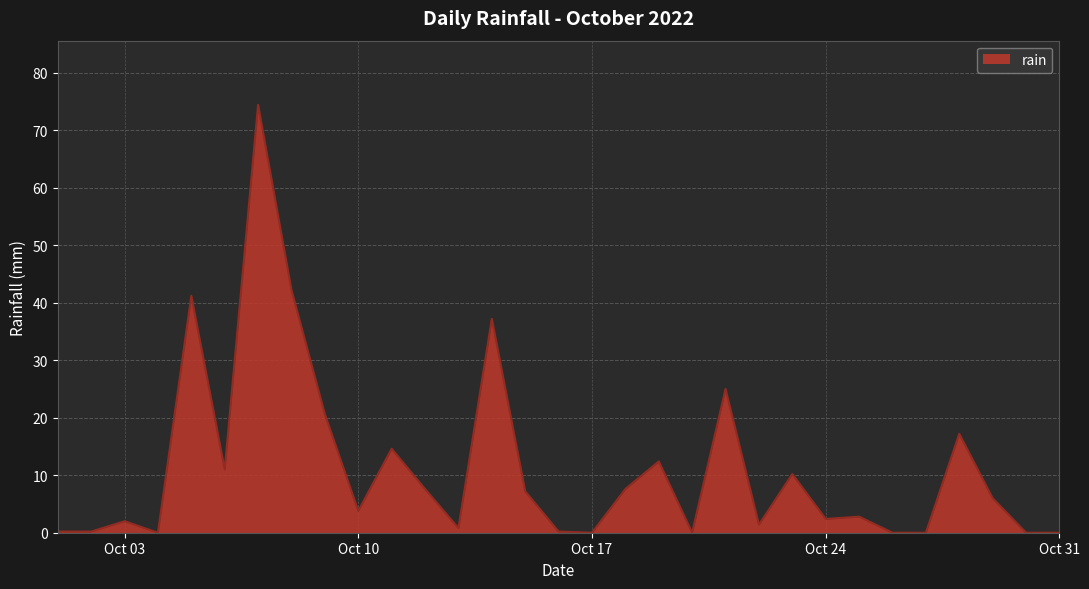

What is the difference between the maximum and minimum values?

74.4